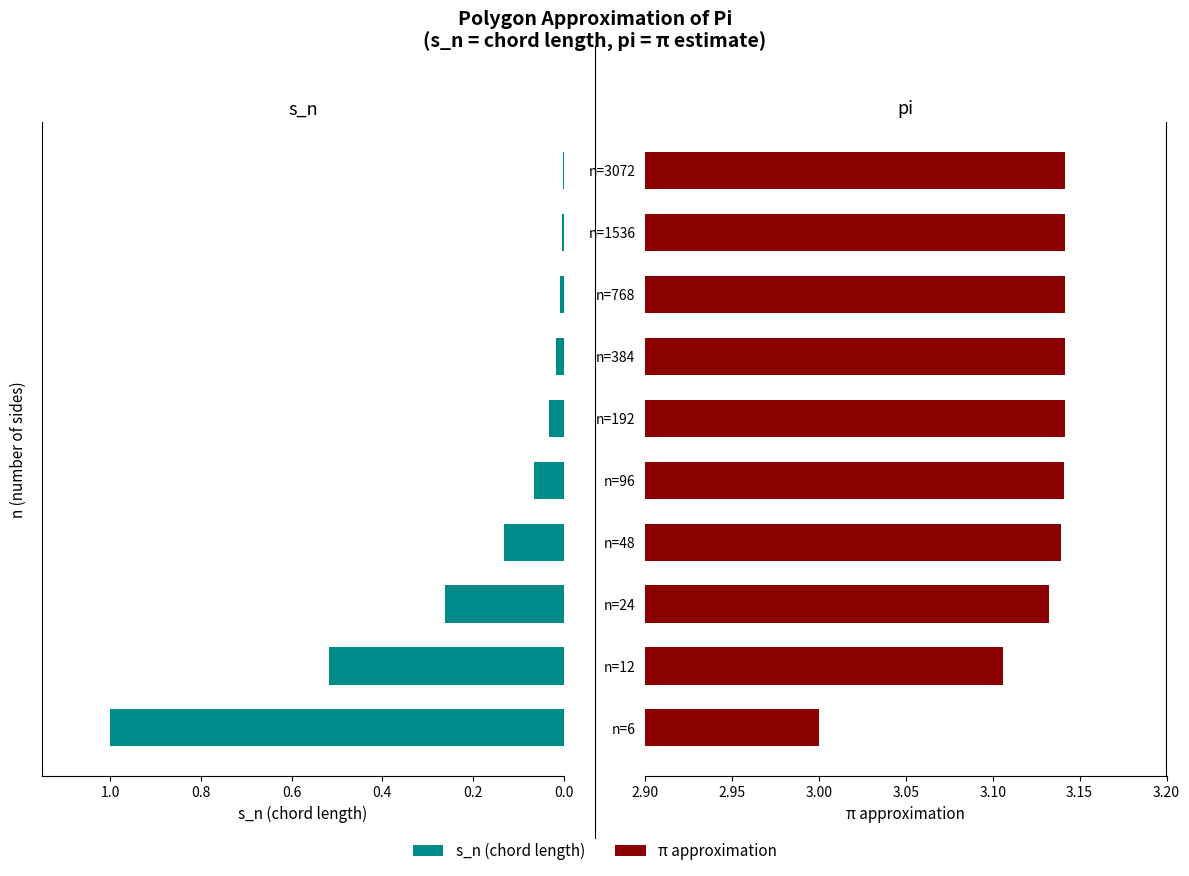

True or false: pi has a value of 1.4 at n=12.

False